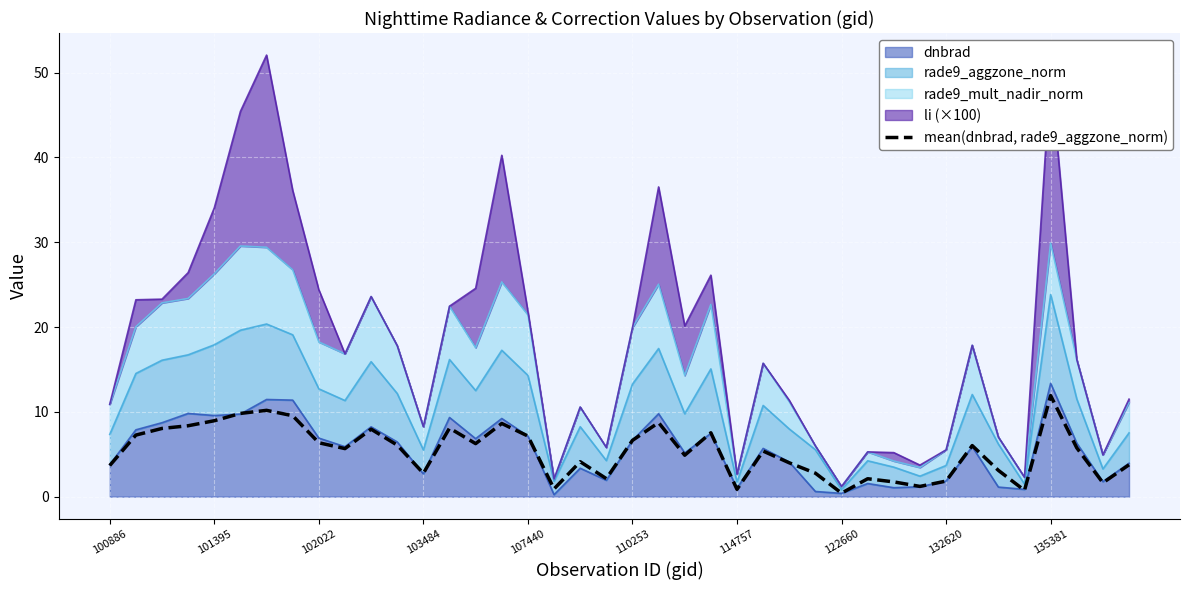

Between 110253 and 100886, which is larger?

110253